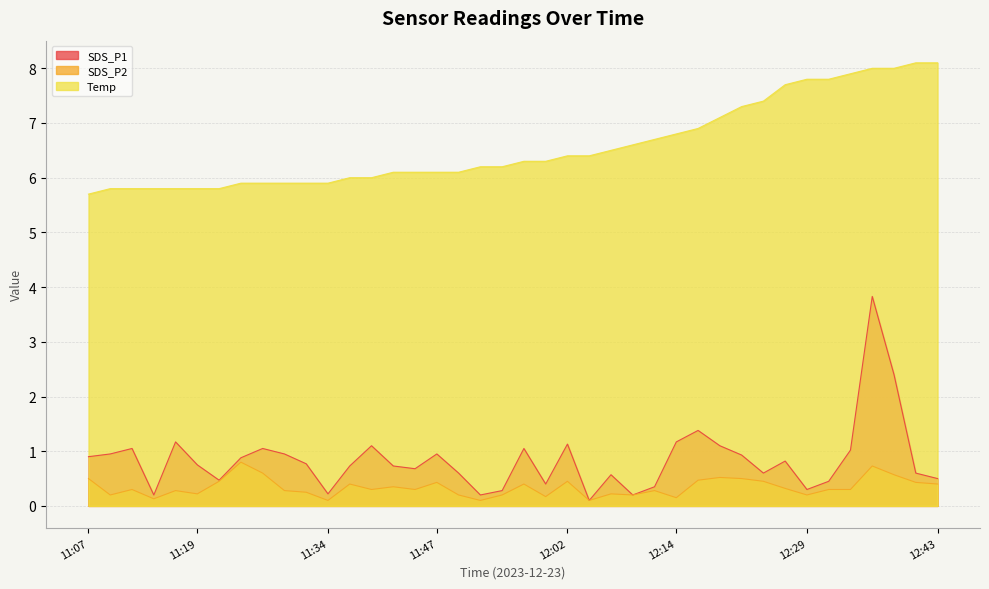

What are all the series names shown in the legend?

SDS_P1, SDS_P2, Temp